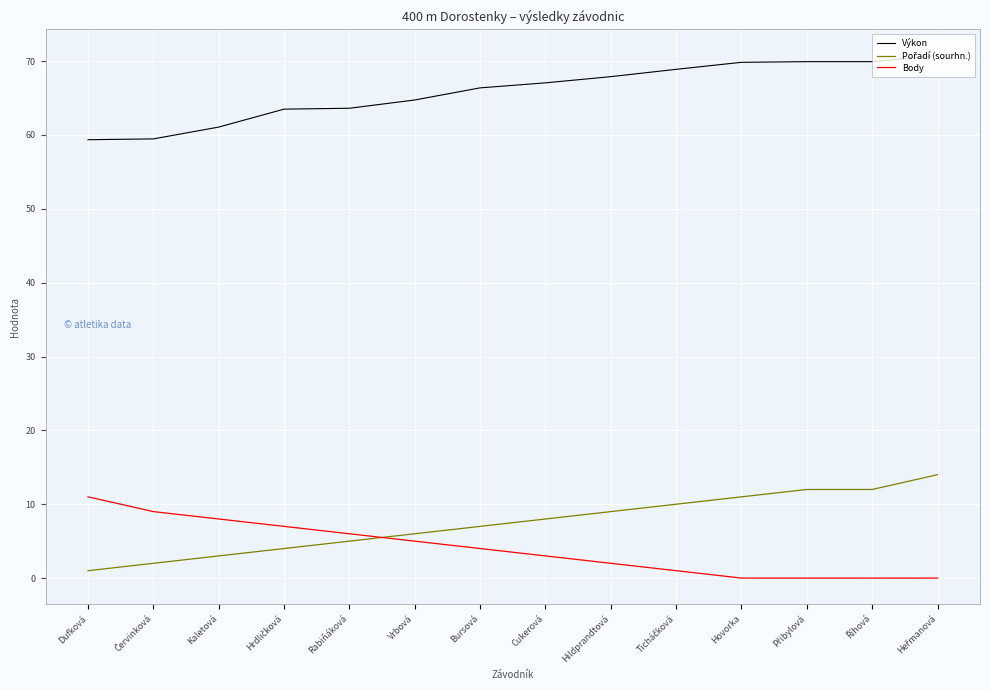

Read the Body value at Hildprandtová.

2.0